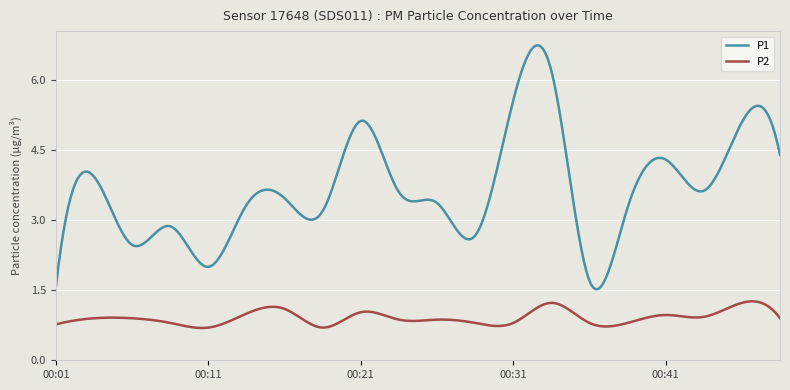

True or false: P2 has more than 2 interior local peaks.

True